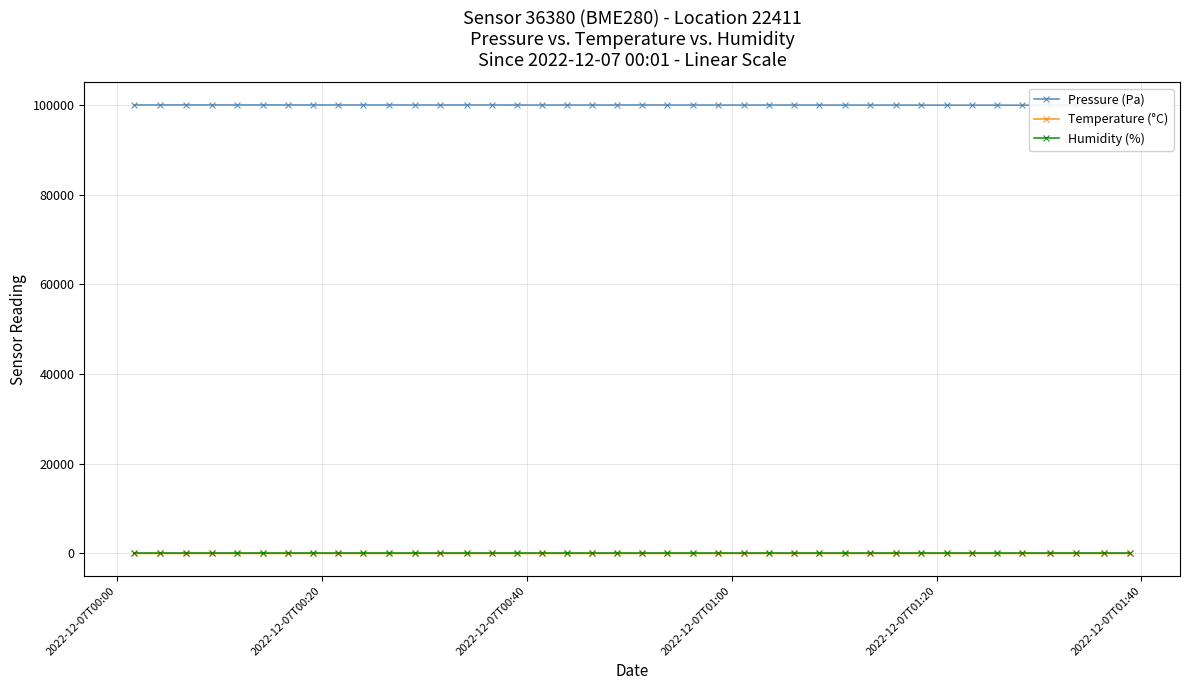

How many data points in Pressure (Pa) are above 100009?

21